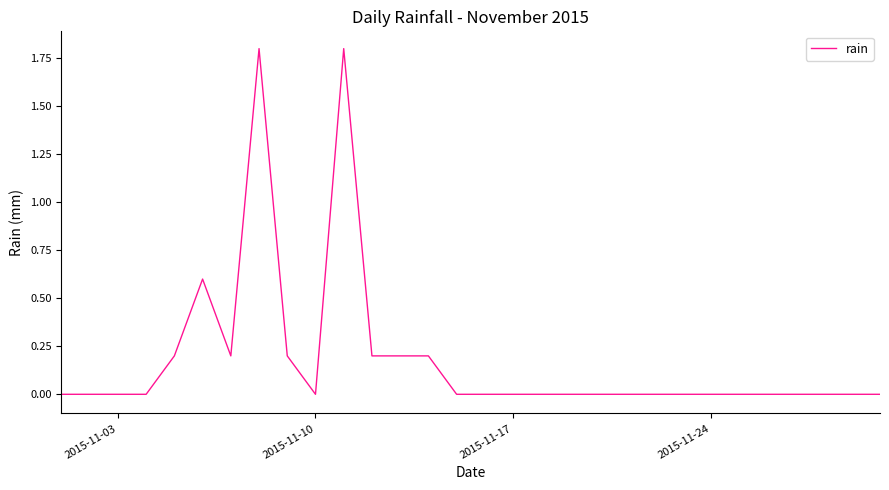

What is the maximum value shown in the chart?

1.8